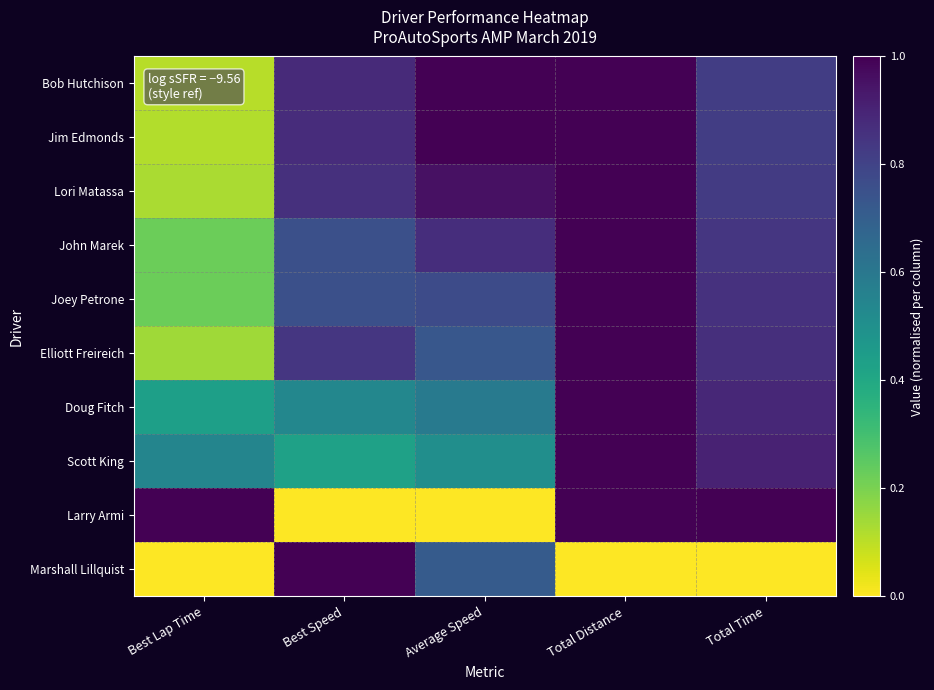

Which has a higher value, Total Distance or Best Lap Time?

Total Distance